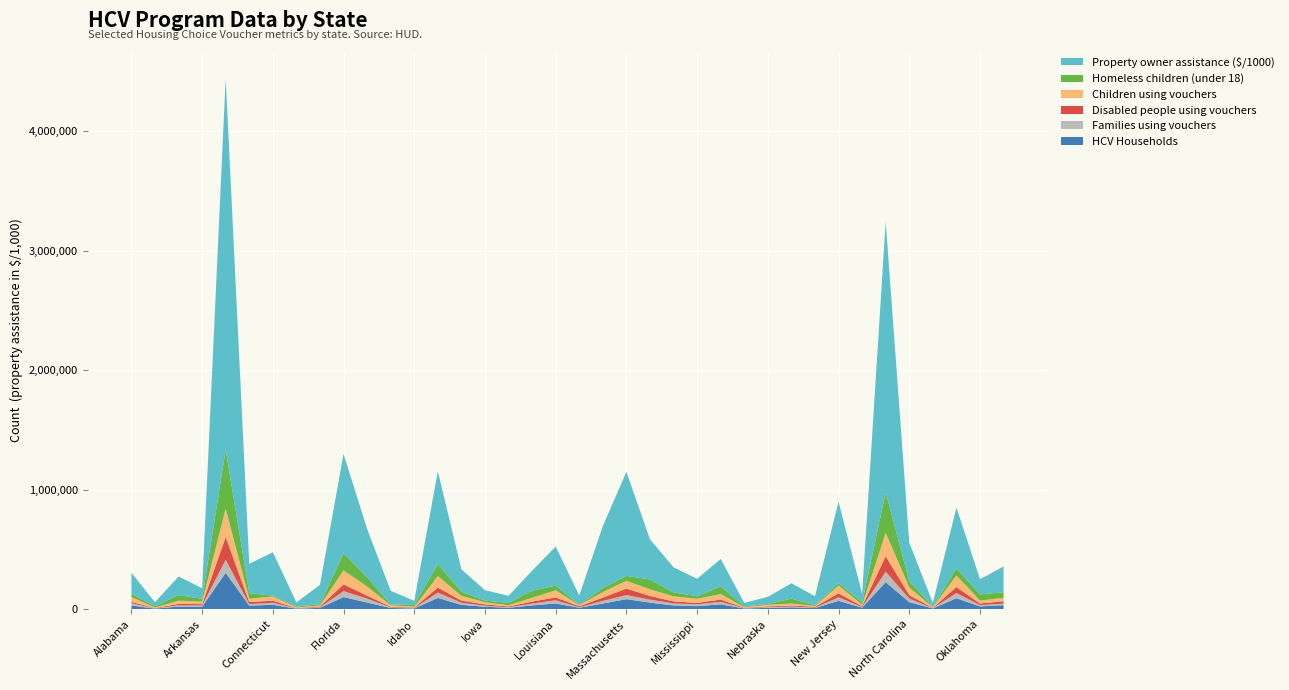

Reading left to right, extract all data points from this chart.

HCV Households: Alabama=30900	Alaska=5100	Arizona=21800	Arkansas=20800	California=304500	Colorado=29700	Connecticut=37000	Delaware=4600	District of Columbia=11400	Florida=101300	Georgia=55300	Hawaii=10000	Idaho=6600	Illinois=94200	Indiana=36200	Iowa=20800	Kansas=11500	Kentucky=31700	Louisiana=47800	Maine=12000	Maryland=47600	Massachusetts=84100	Michigan=55100	Minnesota=31300	Mississippi=25600	Missouri=40600	Montana=5800	Nebraska=11600	Nevada=15300	New Hampshire=9700	New Jersey=70000	New Mexico=12400	New York=226800	North Carolina=58900	North Dakota=6400	Ohio=91700	Oklahoma=23400	Oregon=33600
Families using vouchers: Alabama=18400	Alaska=1800	Arizona=10600	Arkansas=10100	California=109400	Colorado=12700	Connecticut=17200	Delaware=2500	District of Columbia=4200	Florida=50000	Georgia=33300	Hawaii=5000	Idaho=2900	Illinois=45000	Indiana=17800	Iowa=8300	Kansas=4700	Kentucky=15100	Louisiana=26500	Maine=4200	Maryland=22000	Massachusetts=33900	Michigan=25500	Minnesota=16500	Mississippi=15800	Missouri=20900	Montana=2100	Nebraska=5900	Nevada=7100	New Hampshire=3400	New Jersey=29300	New Mexico=5300	New York=86700	North Carolina=30200	North Dakota=2100	Ohio=43700	Oklahoma=11000	Oregon=13100
Disabled people using vouchers: Alabama=12000	Alaska=2500	Arizona=12000	Arkansas=11200	California=189500	Colorado=17500	Connecticut=17200	Delaware=2500	District of Columbia=6100	Florida=56100	Georgia=24900	Hawaii=5100	Idaho=4700	Illinois=41500	Indiana=18100	Iowa=11100	Kansas=6500	Kentucky=16900	Louisiana=24200	Maine=8500	Maryland=27200	Massachusetts=54800	Michigan=30400	Minnesota=17600	Mississippi=11100	Missouri=19100	Montana=3600	Nebraska=5800	Nevada=8300	New Hampshire=7000	New Jersey=33400	New Mexico=7700	New York=129800	North Carolina=28300	North Dakota=3100	Ohio=50300	Oklahoma=13100	Oregon=20400
Children using vouchers: Alabama=40200	Alaska=4200	Arizona=26600	Arkansas=21400	California=236800	Colorado=28400	Connecticut=34300	Delaware=5400	District of Columbia=8600	Florida=117400	Georgia=76500	Hawaii=12200	Idaho=6700	Illinois=96000	Indiana=39300	Iowa=18400	Kansas=10400	Kentucky=32100	Louisiana=59800	Maine=8700	Maryland=47100	Massachusetts=64700	Michigan=55500	Minnesota=42300	Mississippi=34800	Missouri=46900	Montana=4300	Nebraska=13600	Nevada=16900	New Hampshire=6600	New Jersey=65000	New Mexico=11400	New York=195000	North Carolina=64500	North Dakota=4500	Ohio=96700	Oklahoma=24500	Oregon=28100
Homeless children under 18: Alabama=27800	Alaska=9900	Arizona=46700	Arkansas=23600	California=494600	Colorado=45300	Connecticut=7800	Delaware=6400	District of Columbia=12000	Florida=143300	Georgia=78100	Hawaii=7500	Idaho=14500	Illinois=100500	Indiana=35200	Iowa=13600	Kansas=19900	Kentucky=58200	Louisiana=39900	Maine=4300	Maryland=32500	Massachusetts=41200	Michigan=82200	Minnesota=32600	Mississippi=20800	Missouri=63300	Montana=6000	Nebraska=6900	Nevada=40700	New Hampshire=6600	New Jersey=20500	New Mexico=19800	New York=339900	North Carolina=52900	North Dakota=4400	Ohio=59400	Oklahoma=51700	Oregon=46800
Property owners assistance ($): Alabama=175789000	Alaska=34900000	Arizona=155457000	Arkansas=88382000	California=3103715000	Colorado=245697000	Connecticut=362752000	Delaware=35722000	District of Columbia=161161000	Florida=830291000	Georgia=403223000	Hawaii=114072000	Idaho=34564000	Illinois=776115000	Indiana=187516000	Iowa=86739000	Kansas=59306000	Kentucky=167853000	Louisiana=326111000	Maine=77294000	Maryland=518544000	Massachusetts=870321000	Michigan=335654000	Minnesota=209999000	Mississippi=146453000	Missouri=229362000	Montana=30891000	Nebraska=59758000	Nevada=128510000	New Hampshire=75255000	New Jersey=681513000	New Mexico=70574000	New York=2261095000	North Carolina=321490000	North Dakota=32212000	Ohio=507589000	Oklahoma=127420000	Oregon=215163000